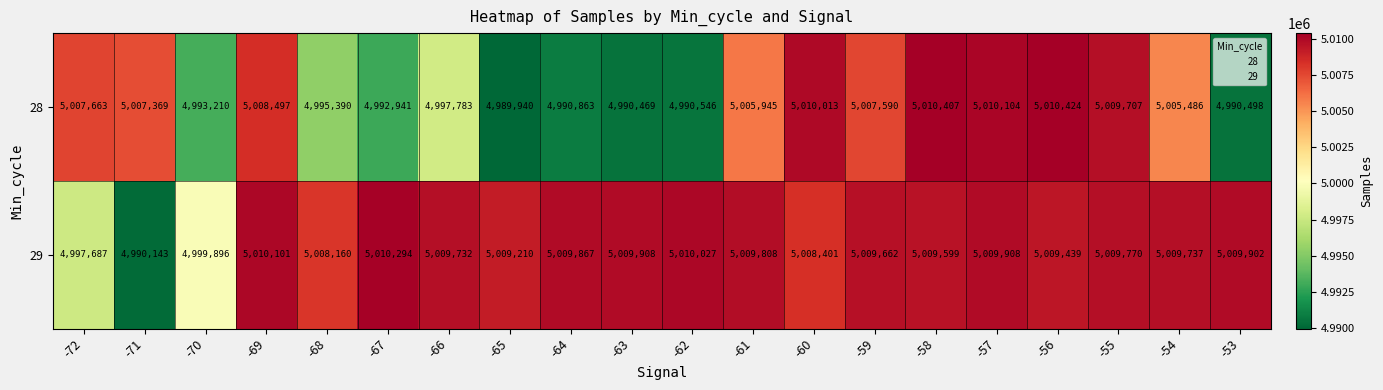

At which label is 28 closest to 5000182?

-66